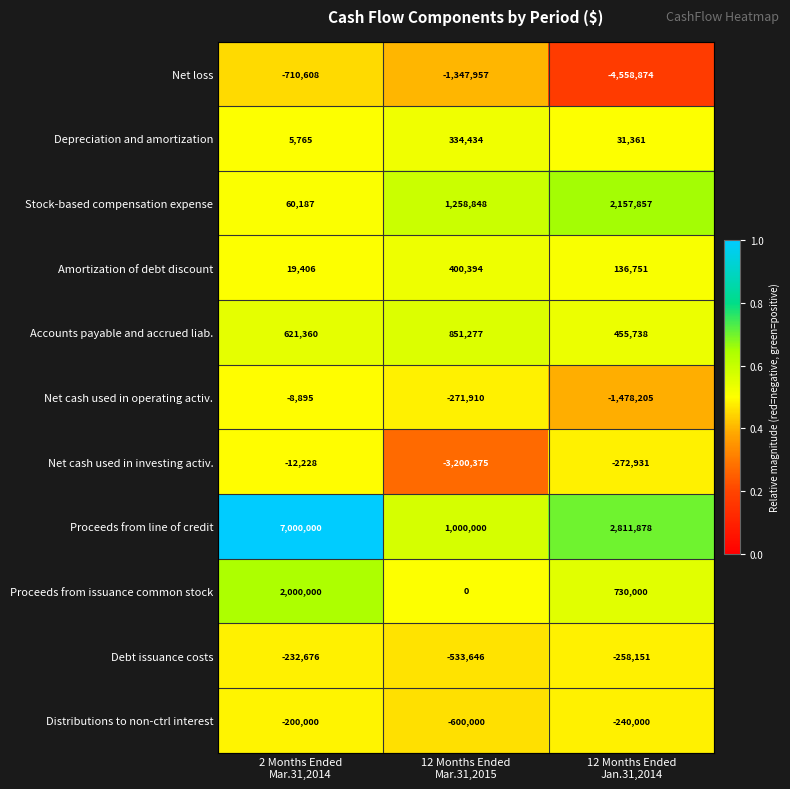

Count the Net cash used in operating activ. values in the range -1478205 to -8895.

3